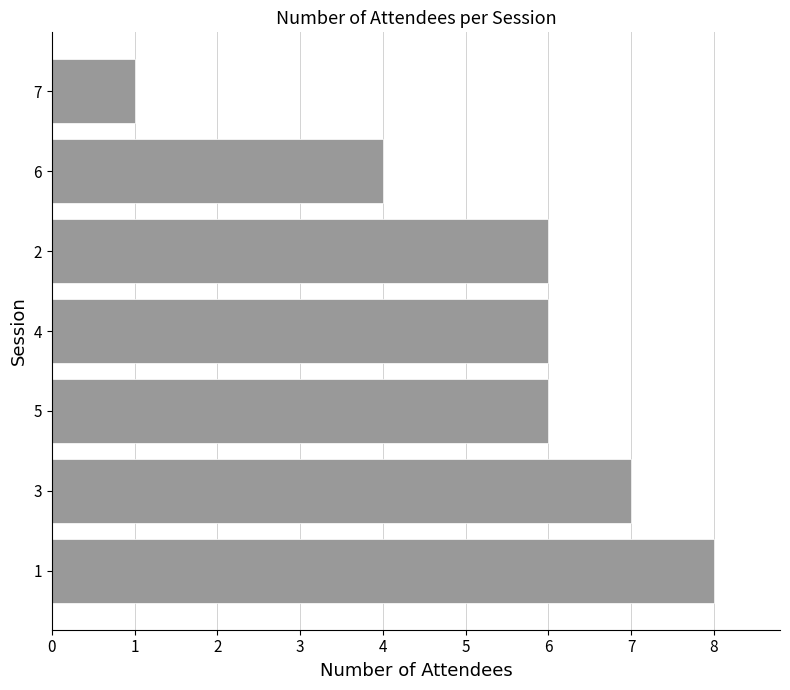

What is the difference between the maximum and minimum values?

7